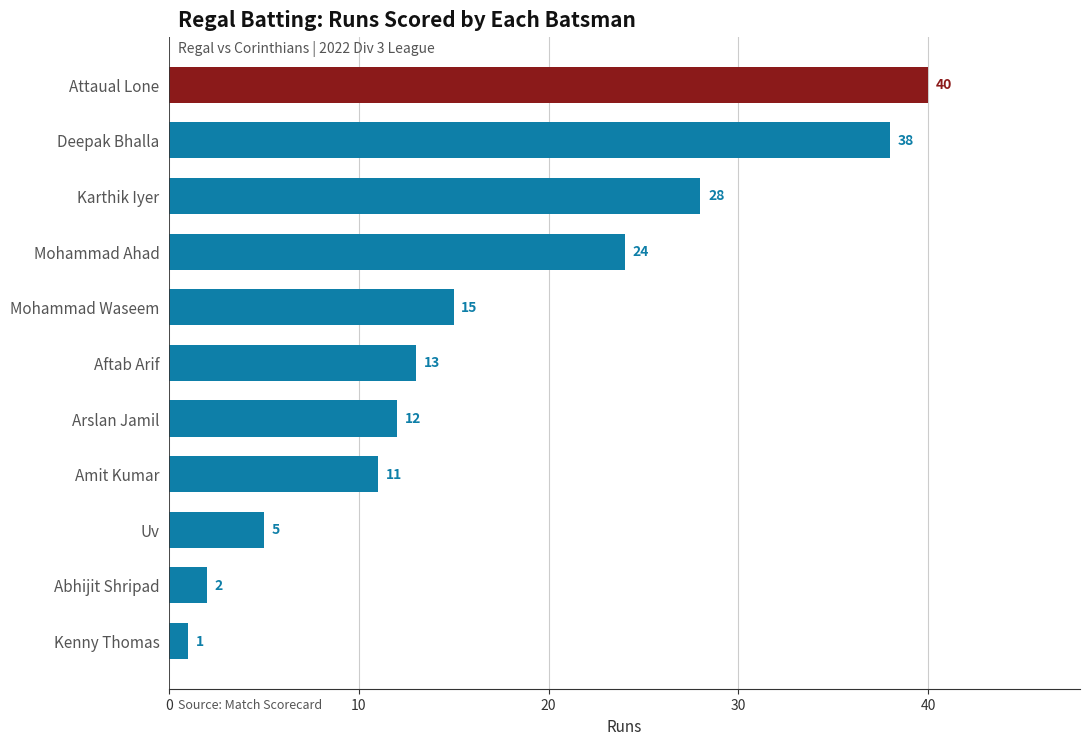

How many bars are there in total?

11